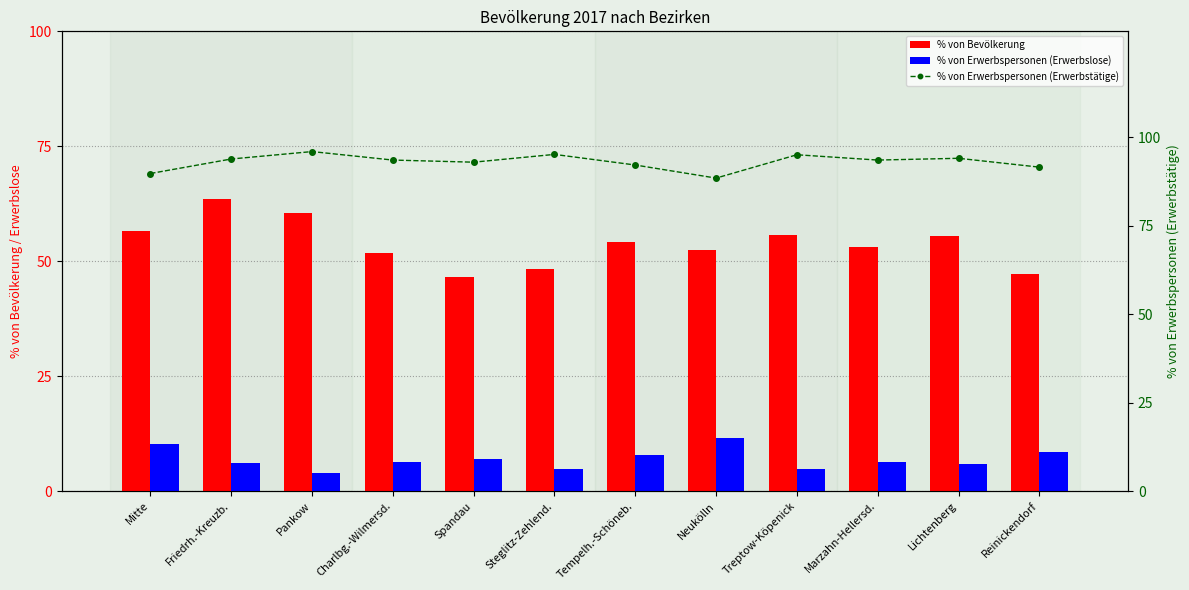

Which series changed the most between Mitte and Lichtenberg?

% von Erwerbspersonen (Erwerbslose)